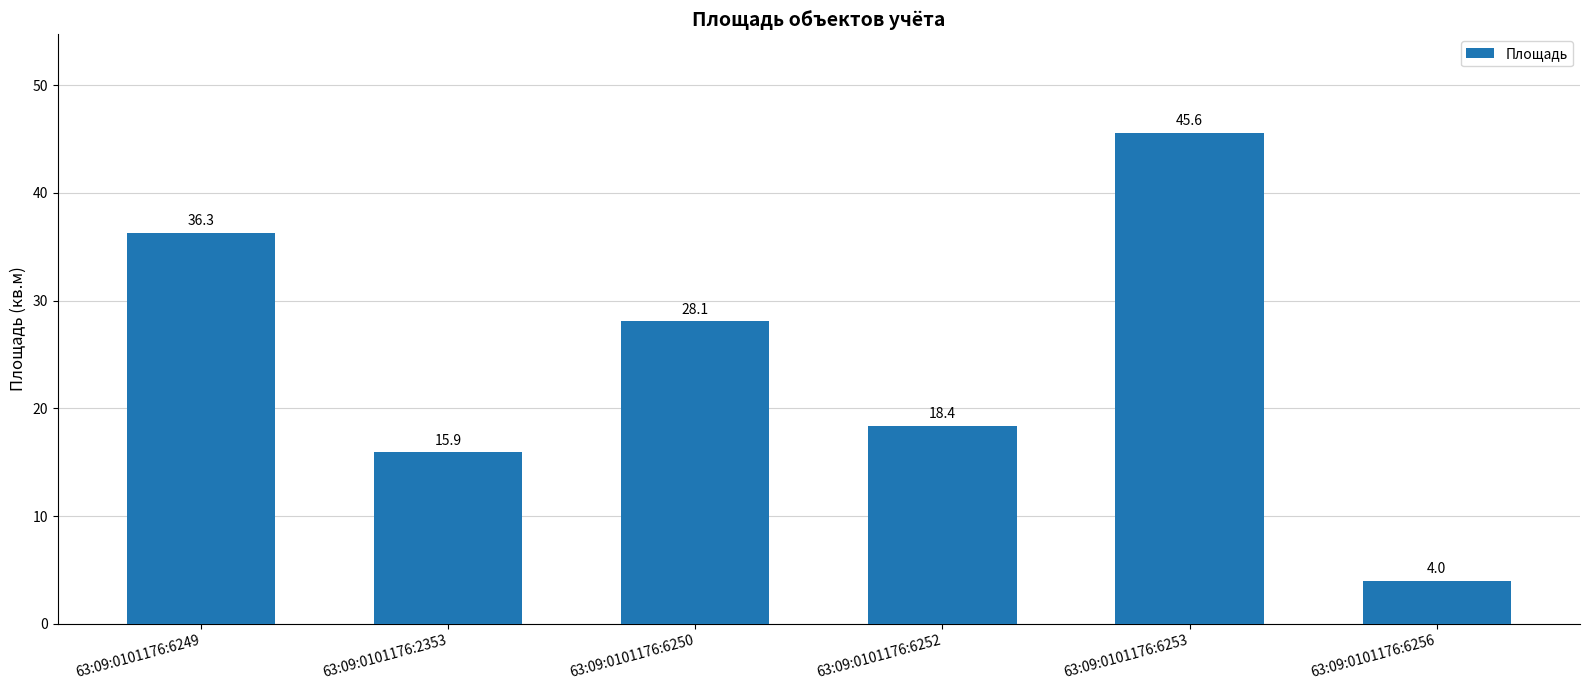

Which category has the highest value across all series?

63:09:0101176:6253